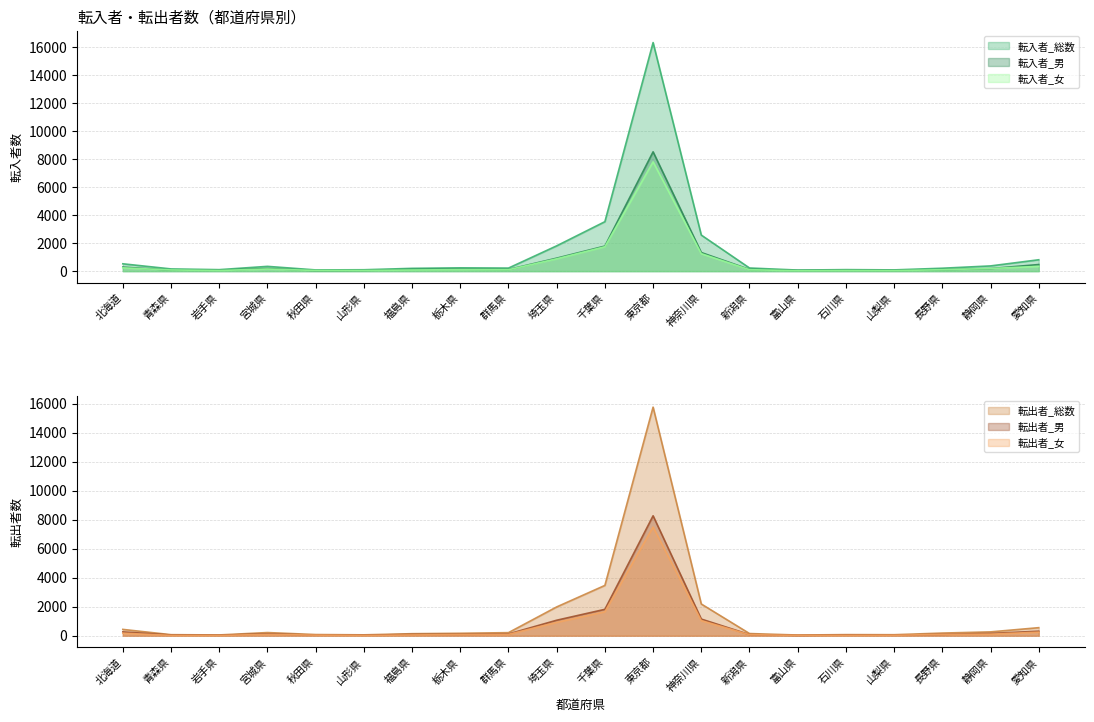

True or false: 転入者_総数 has more than 0 interior local peaks.

True